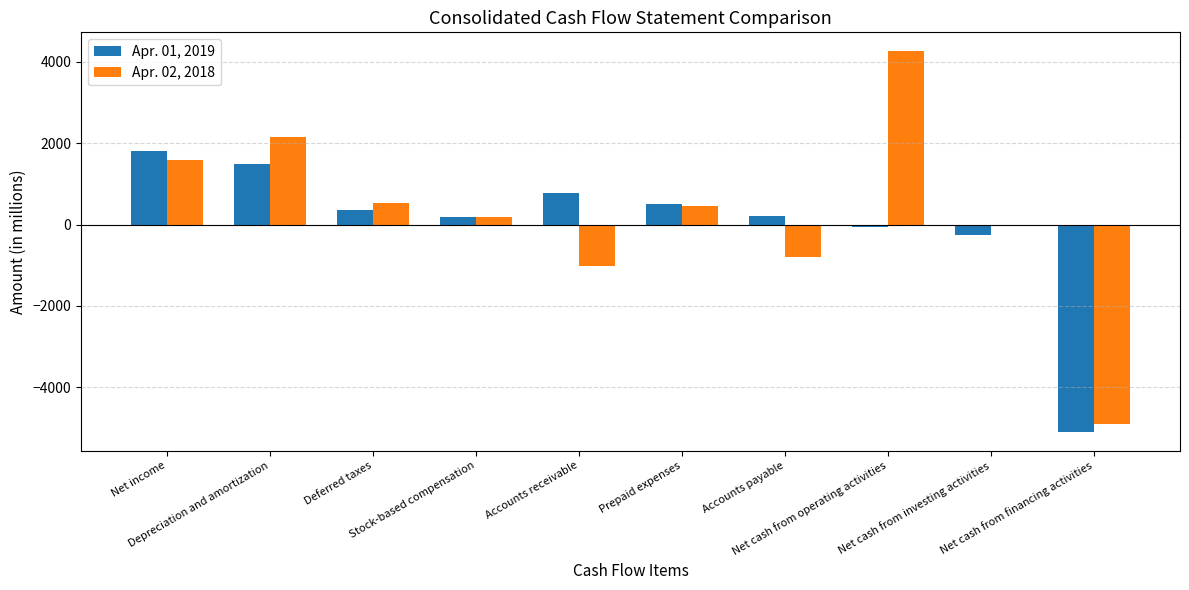

Reading left to right, list all the values displayed in this chart.

Apr. 01, 2019: 1806	1478	356	187	773	494	205	-52	-266	-5082
Apr. 02, 2018: 1580	2141	530	185	-1023	444	-785	4252	-7	-4900